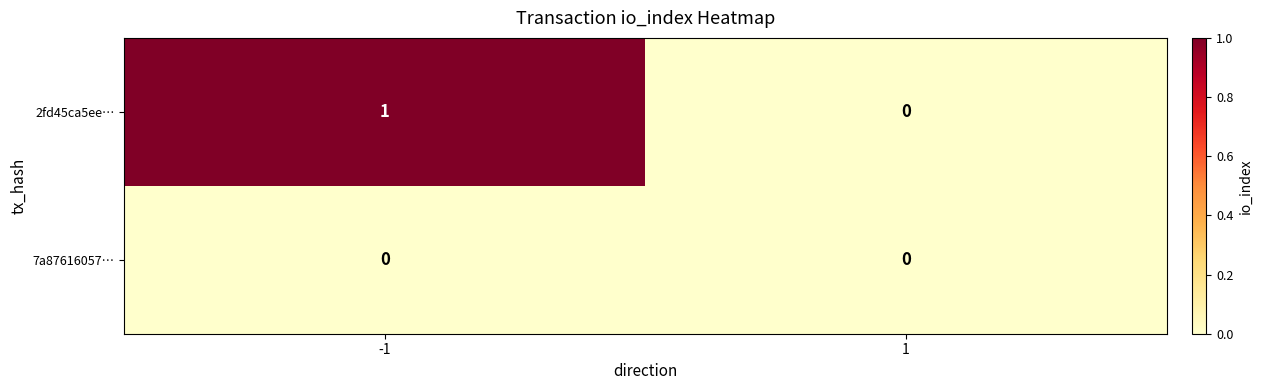

Which series changed the most between -1 and 1?

2fd45ca5ee…